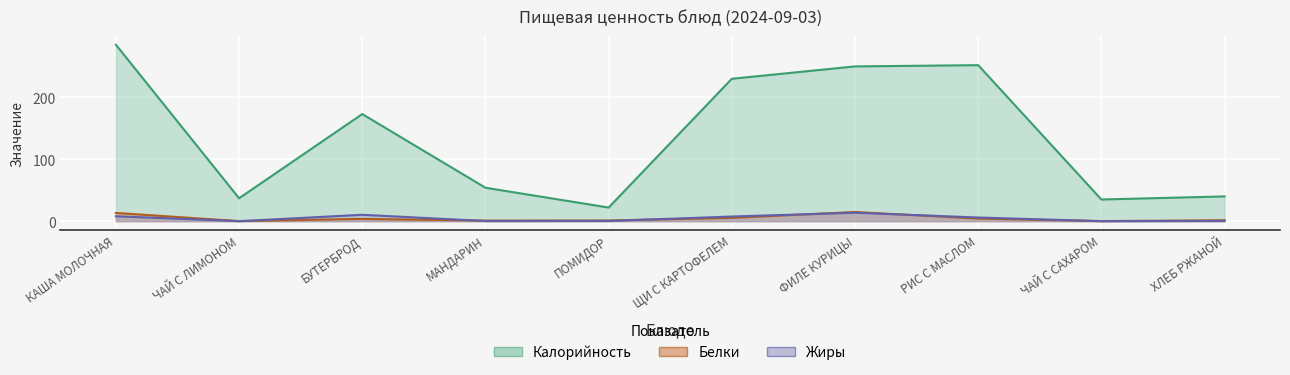

Which series has the largest range (max minus min)?

Калорийность